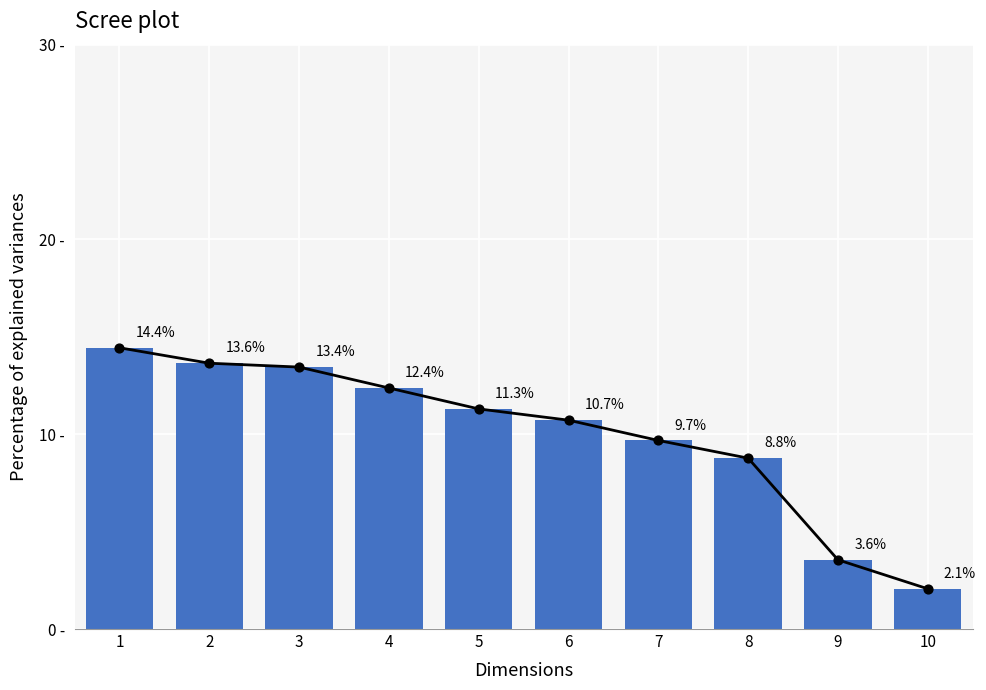

Approximately how many times larger is the value at 6 compared to 1?

0.7